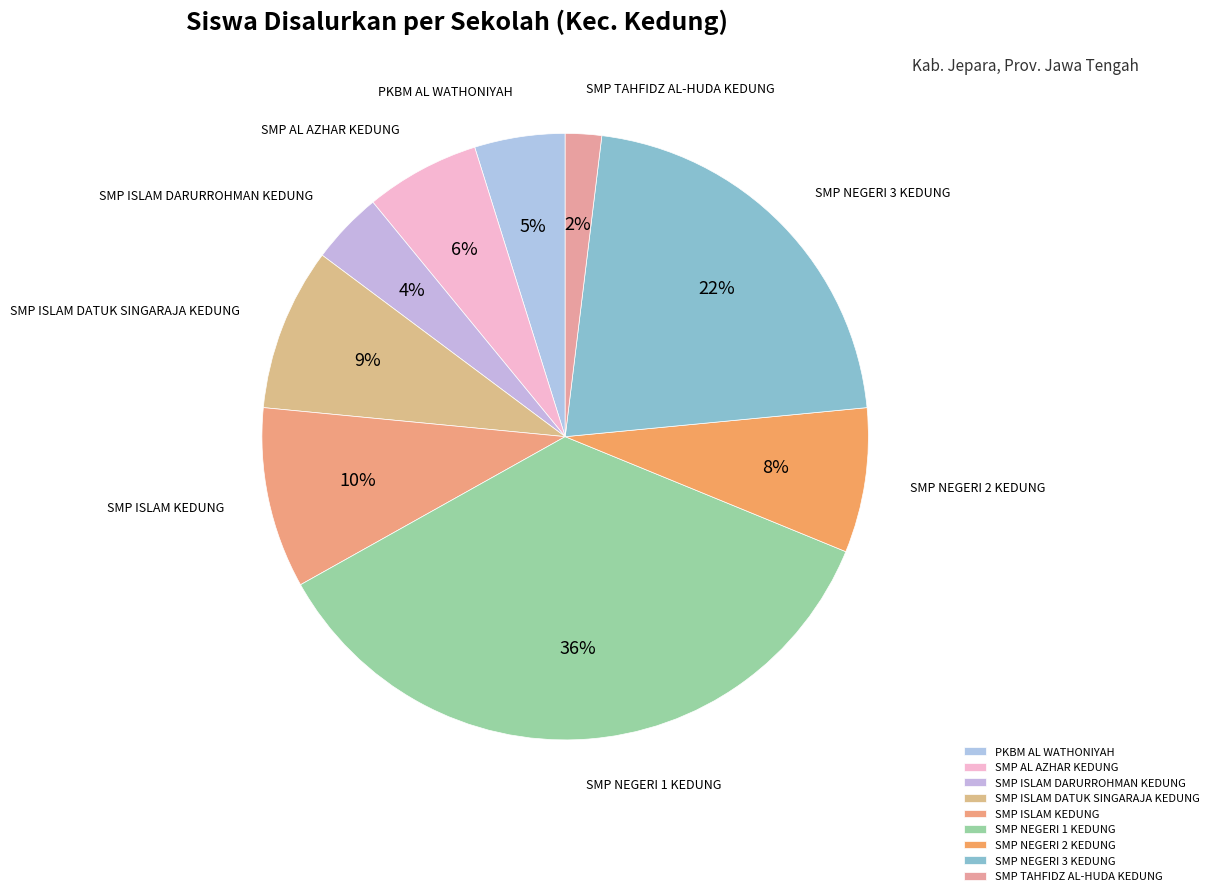

Does SMP ISLAM DARURROHMAN KEDUNG represent more than half of the total?

No